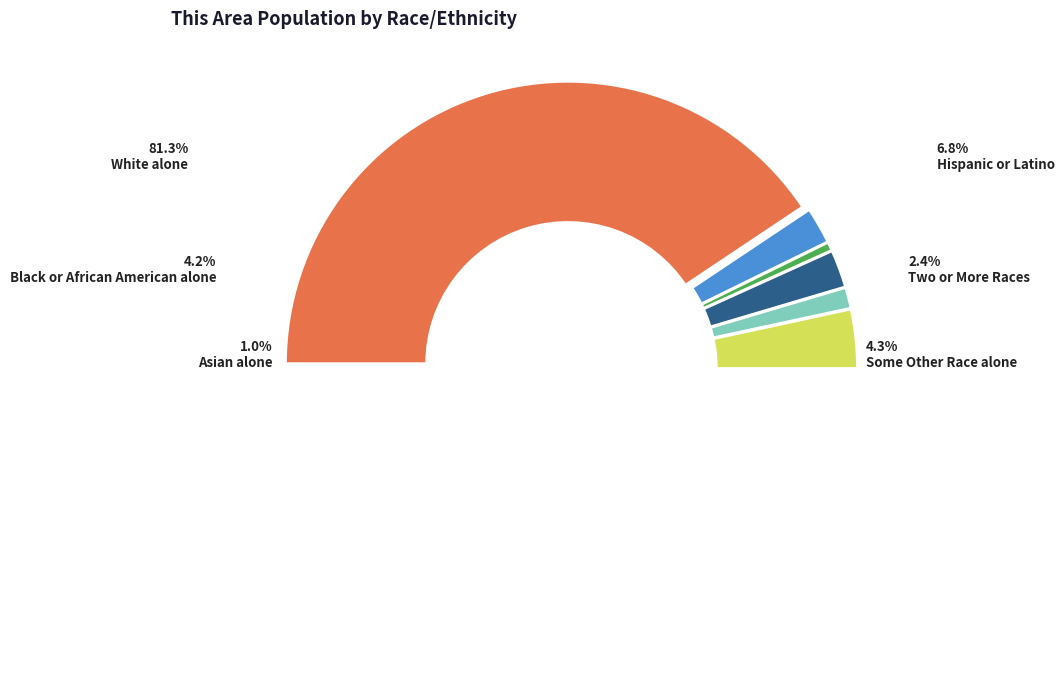

Between Black or African American alone and Some Other Race alone, which is larger?

Some Other Race alone